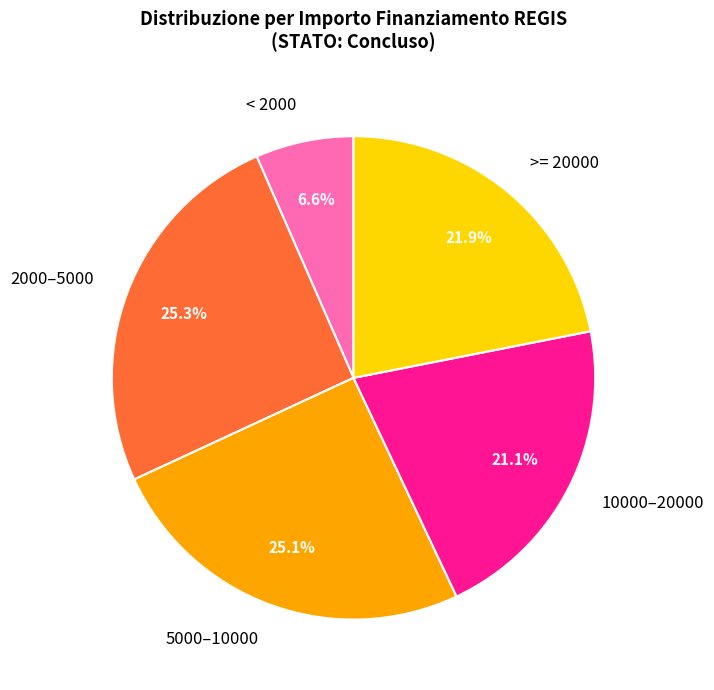

Does any single category account for the majority?

No